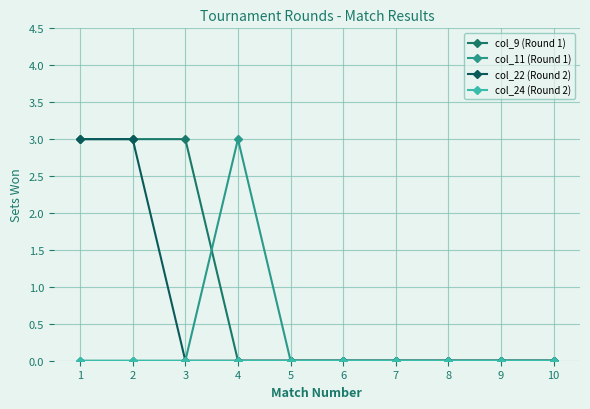

At which category is the sum across all series the highest?

1